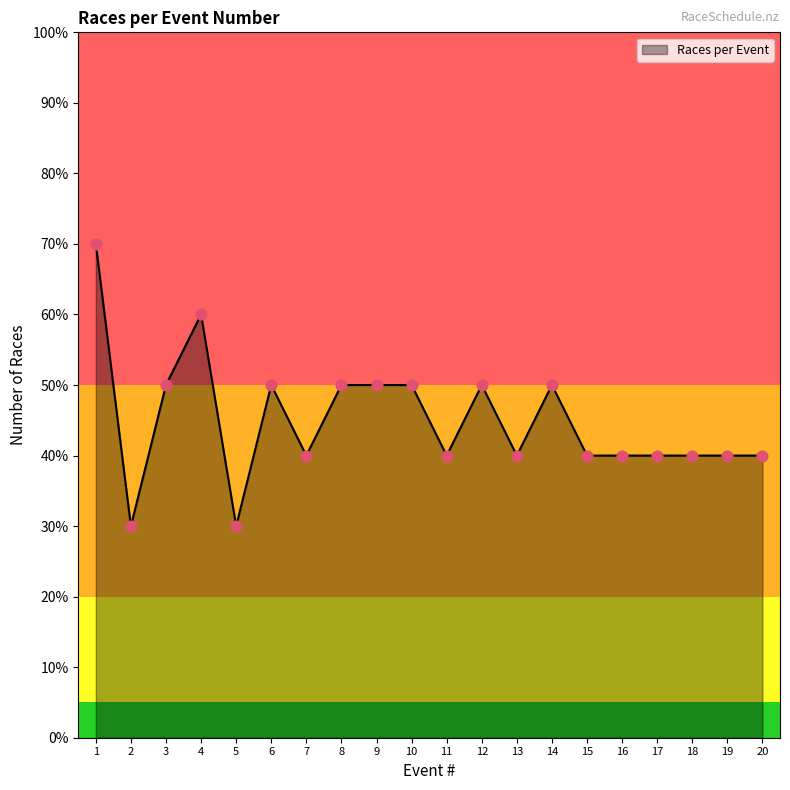

Which has a higher value, 18 or 3?

3